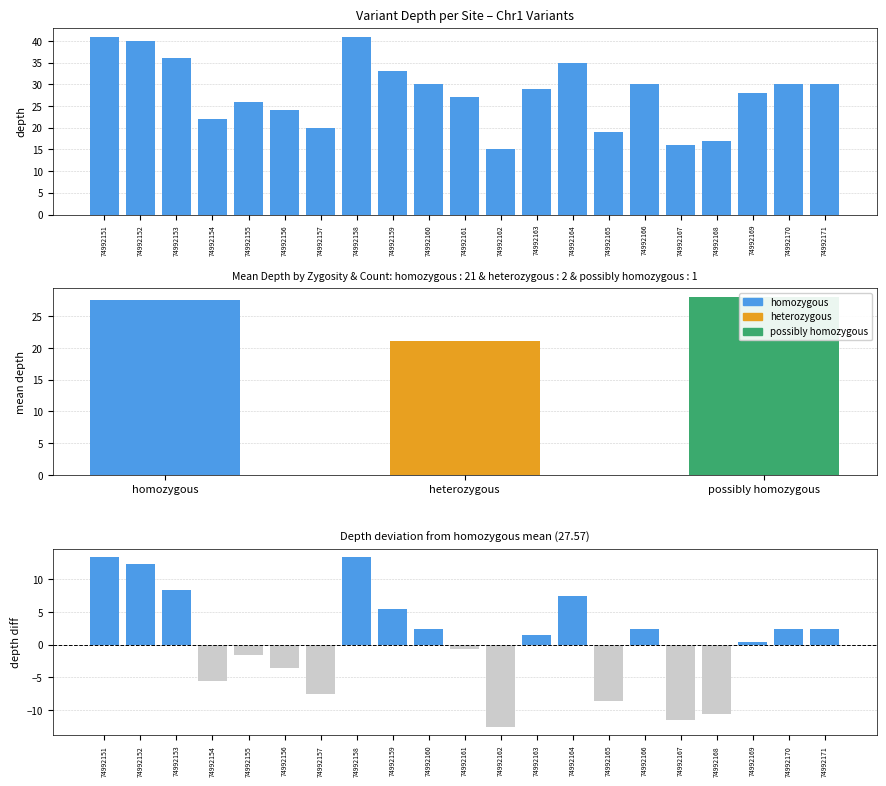

Rank the categories by value from highest to lowest.

74992151, 74992158, 74992152, 74992153, 74992164, 74992159, 74992160, 74992166, 74992170, 74992171, 74992163, 74992169, 74992161, 74992155, 74992156, 74992154, 74992157, 74992165, 74992168, 74992167, 74992162